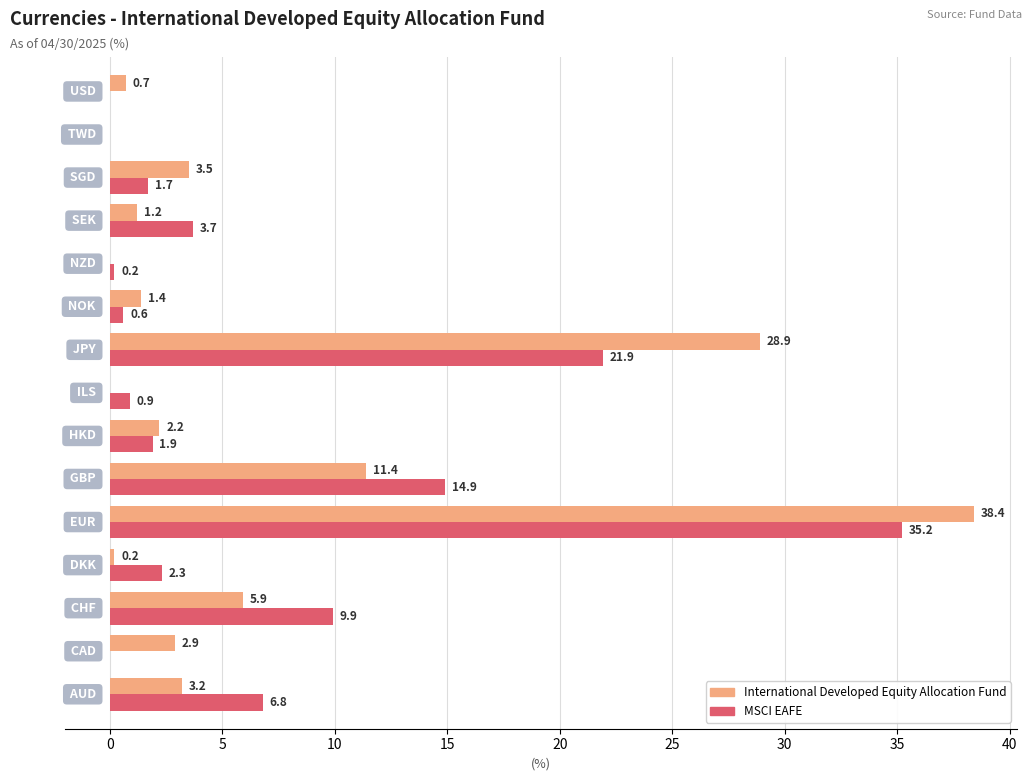

What is the maximum value shown in the chart?

38.4